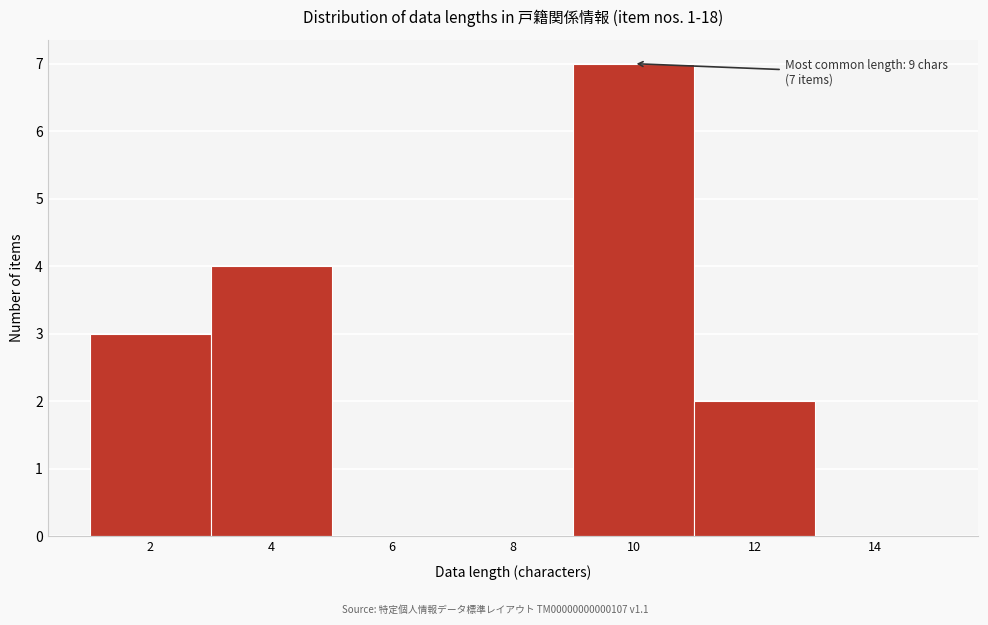

Reading left to right, transcribe all the data shown in this chart.

2=3	4=4	6=0	8=0	10=7	12=2	14=0